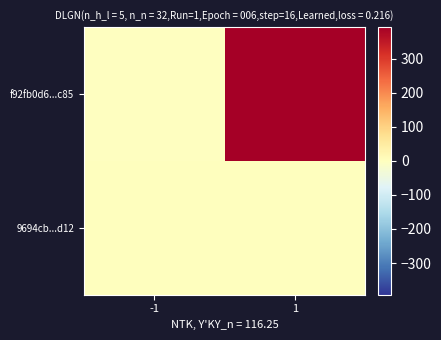

Which has a higher value, -1 or 1?

1